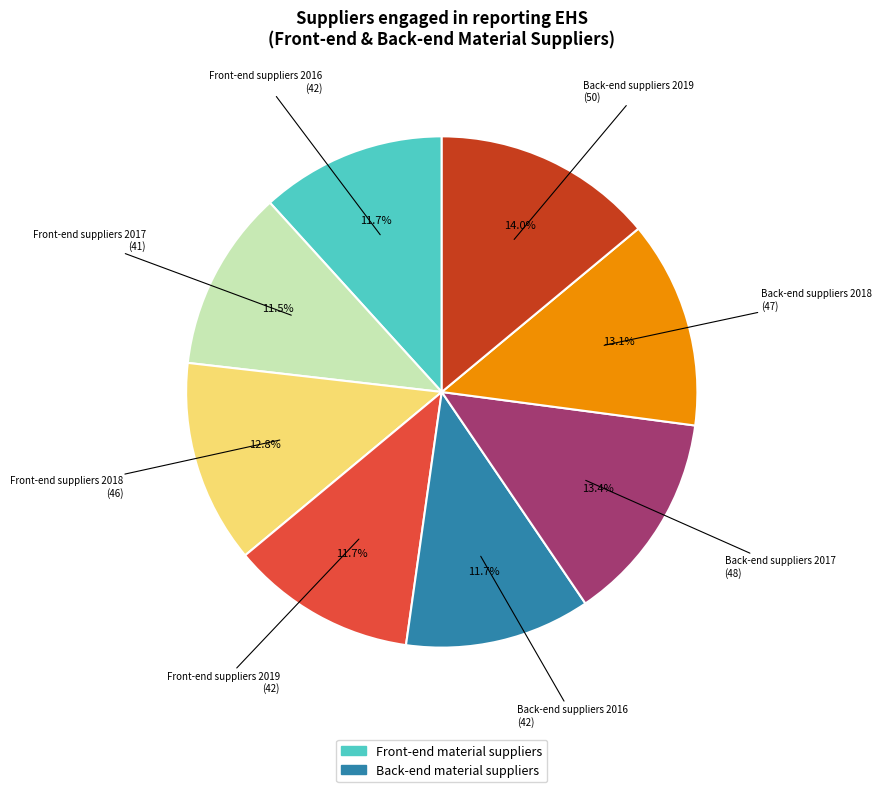

Does any single category account for the majority?

No